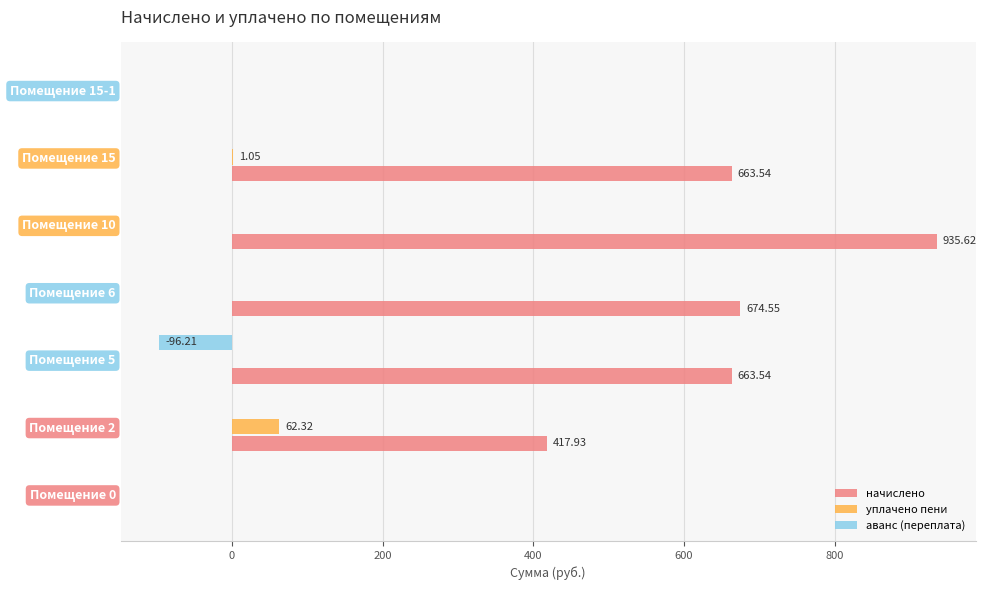

What is the average value of the аванс (переплата) series?

-13.7